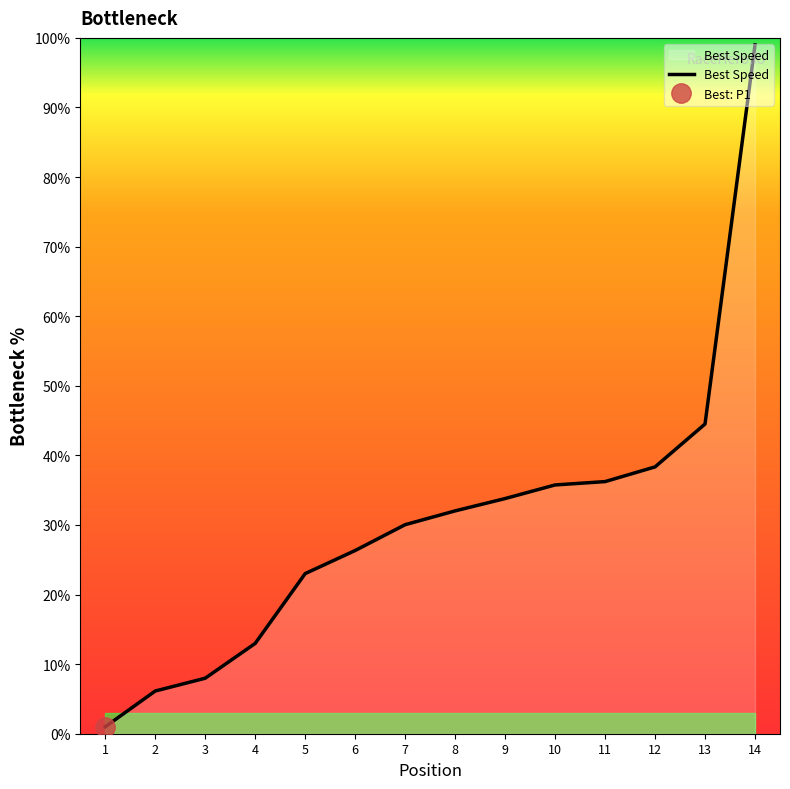

List the labels in order of value, smallest first.

1, 2, 3, 4, 5, 6, 7, 8, 9, 10, 11, 12, 13, 14